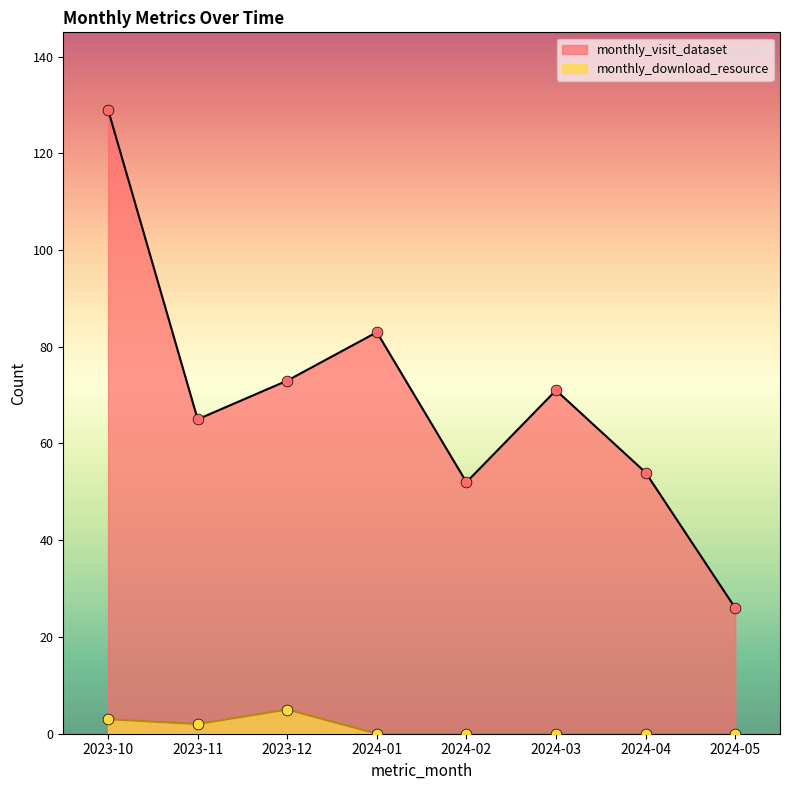

At how many categories does at least one series exceed 97?

1